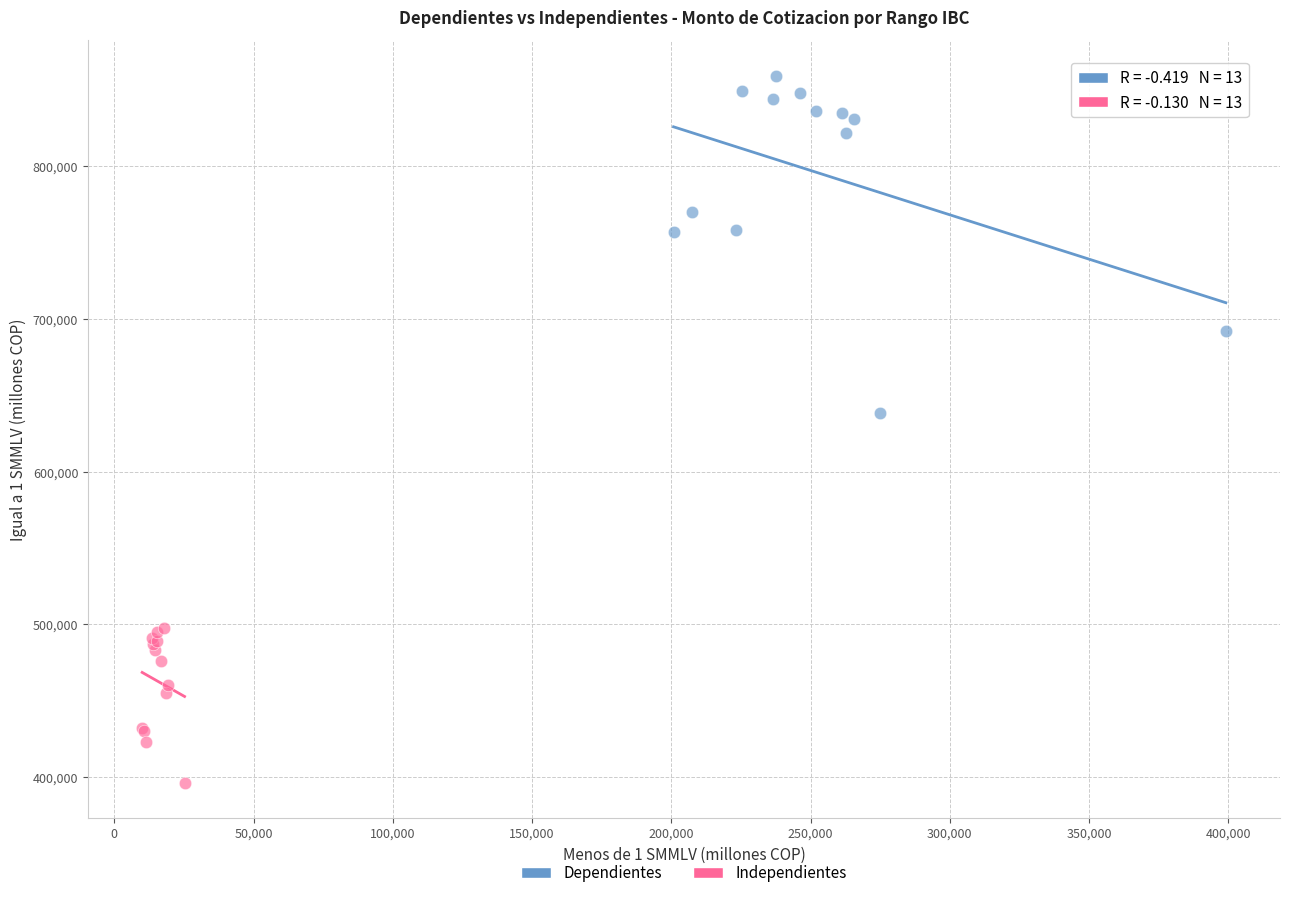

Which series contains the lowest Y value?

Independientes